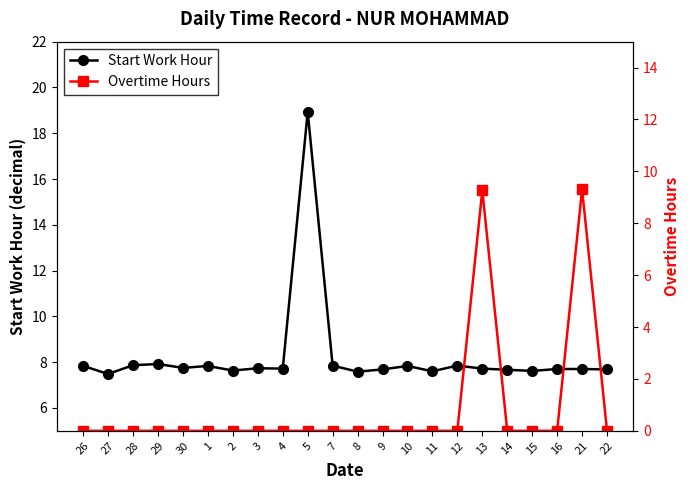

How many lines are shown in the chart?

2